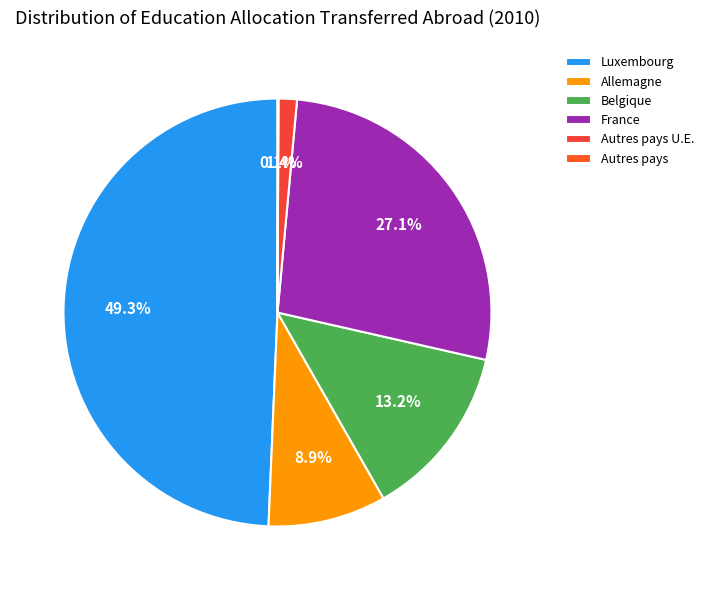

Does any single category account for the majority?

No